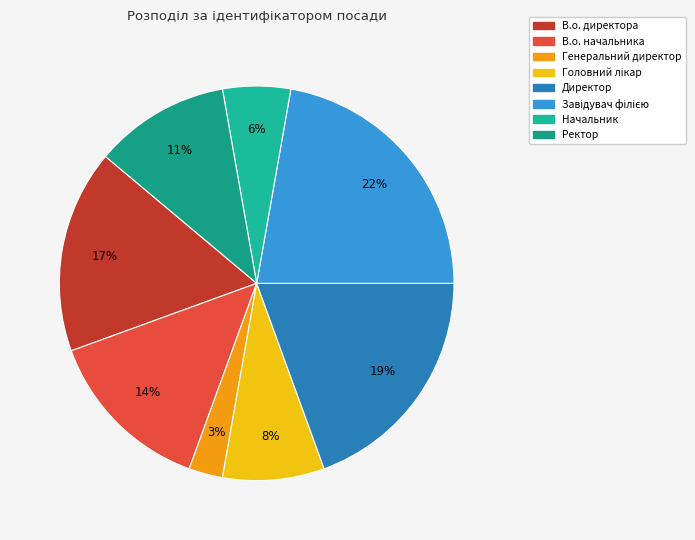

Does Ректор represent more than half of the total?

No